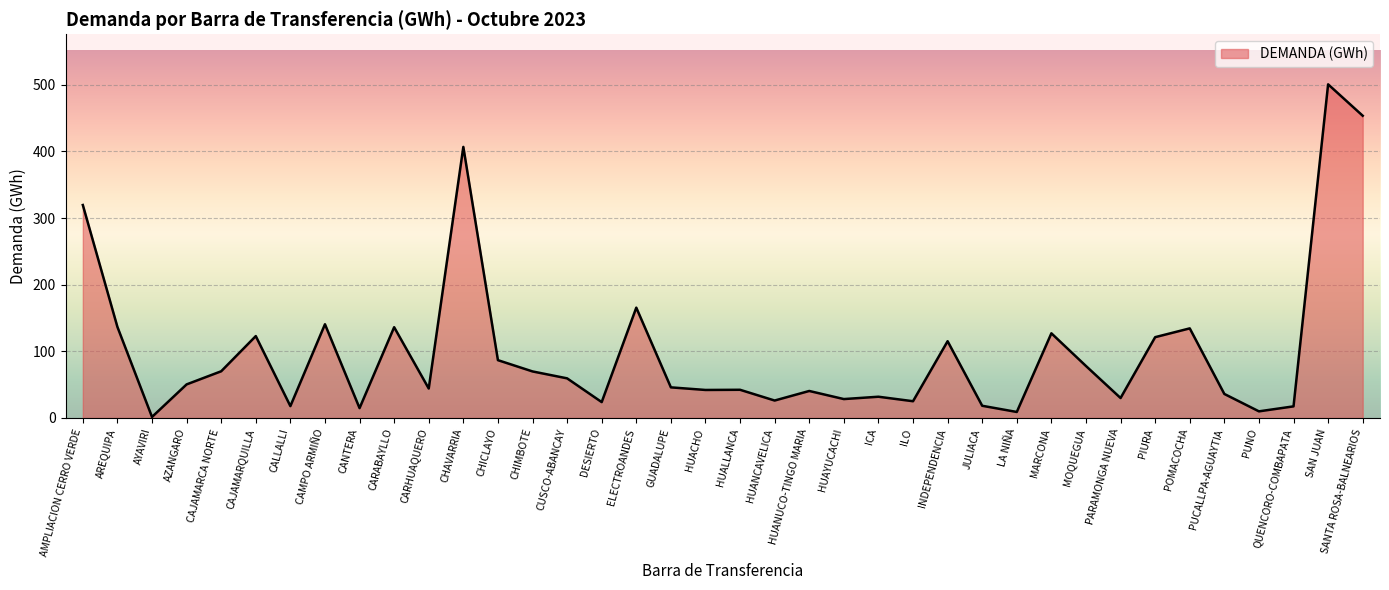

Approximately how many times larger is the value at PARAMONGA NUEVA compared to CHICLAYO?

0.3